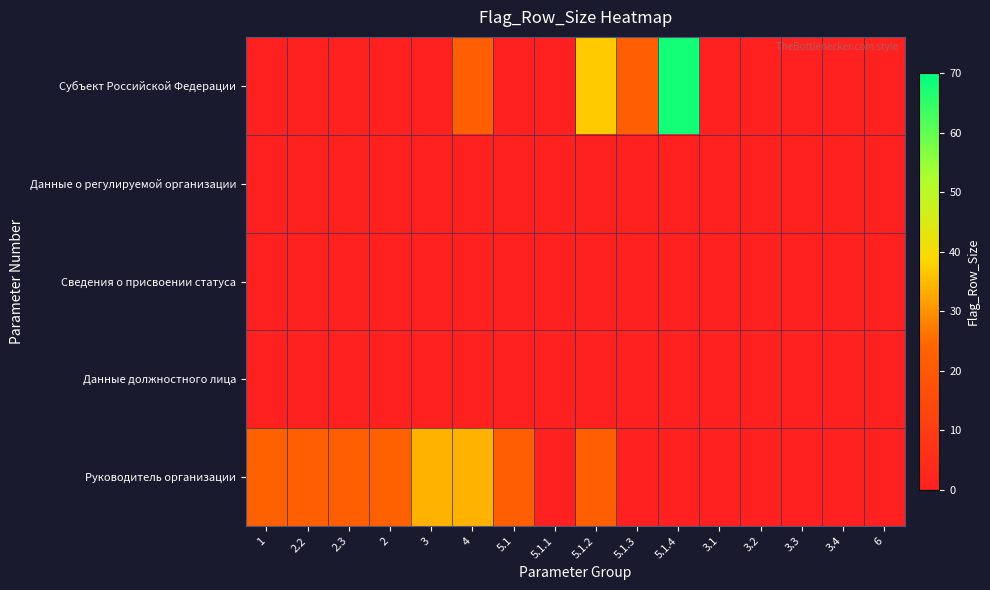

Rank the series by their maximum value, from highest to lowest.

Субъект Российской Федерации, Руководитель организации, Данные о регулируемой организации, Сведения о присвоении статуса, Данные должностного лица